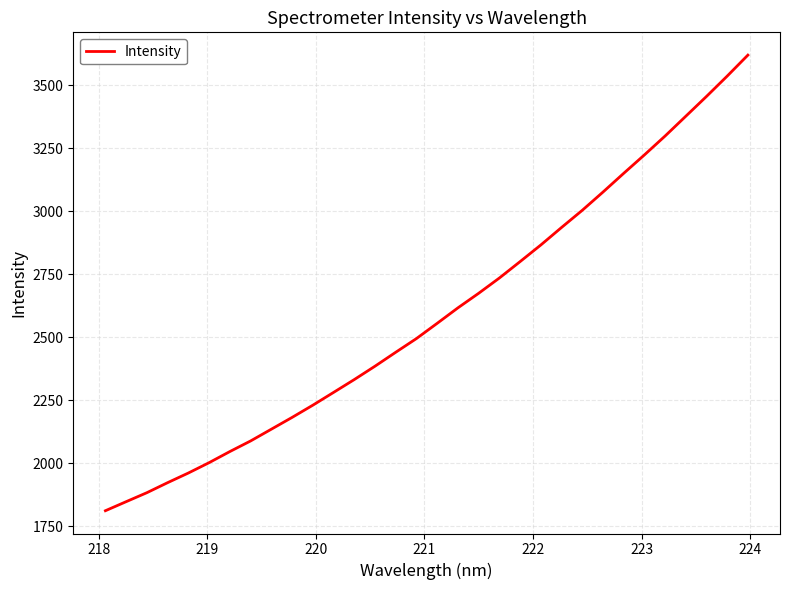

What is the maximum value shown in the chart?

3618.6